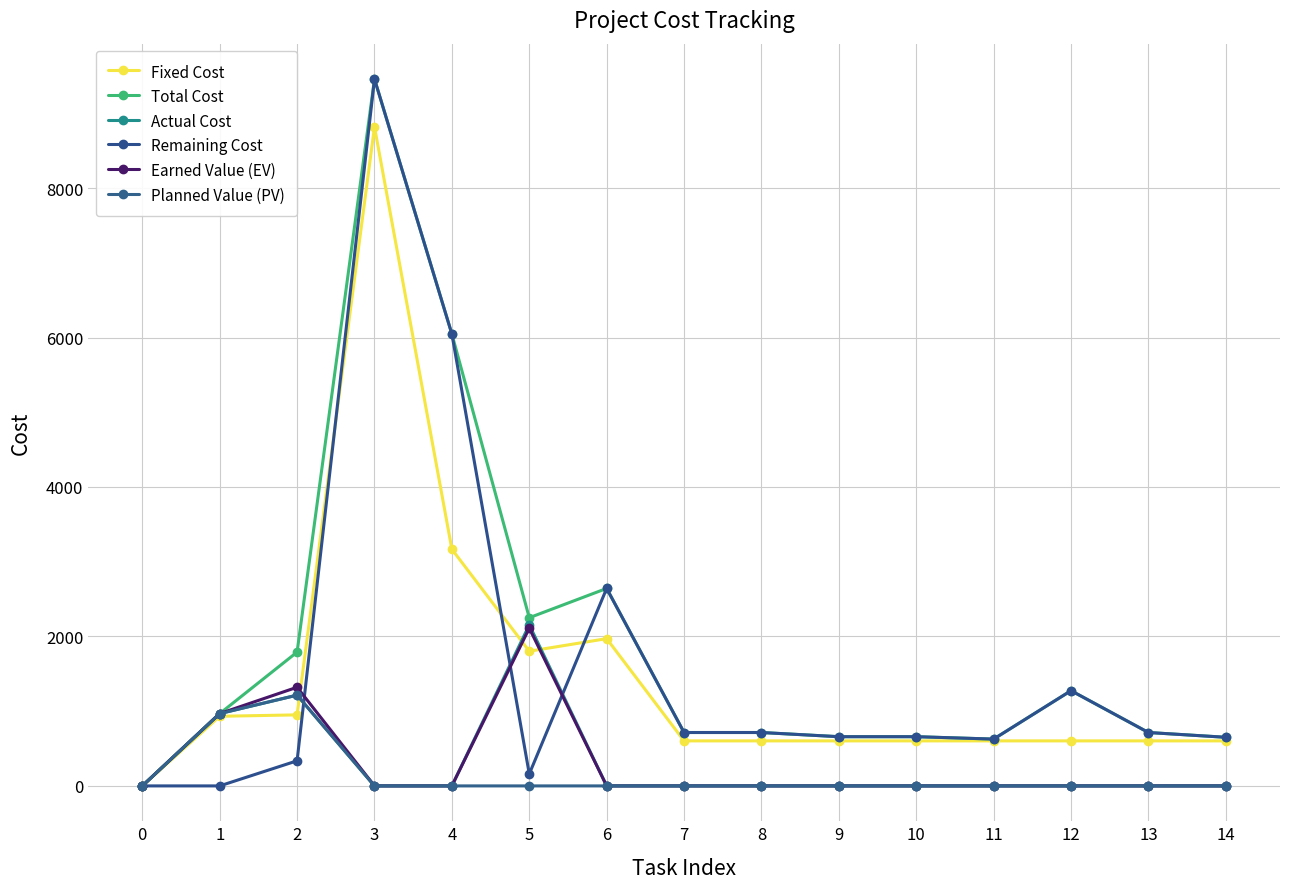

Where do Remaining Cost and Actual Cost first cross each other?

2 and 3